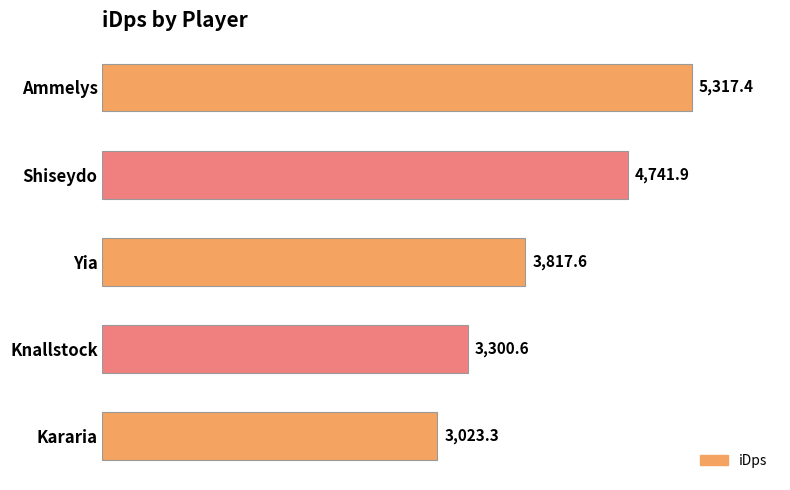

At which label is the value closest to 4170?

Yia